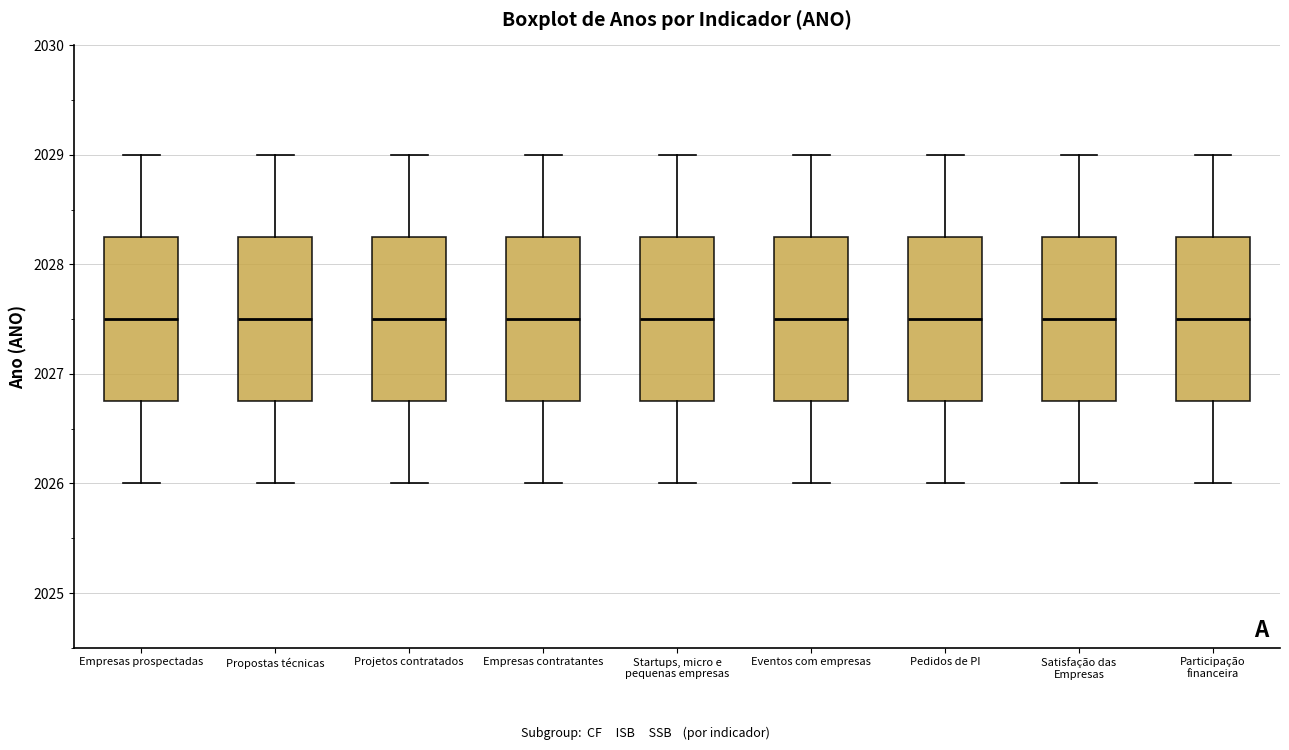

Where is the upper edge of the box for Projetos contratados on the y-axis? The values are not printed on the chart, so give them approximately, as read against the axis.

2028.3